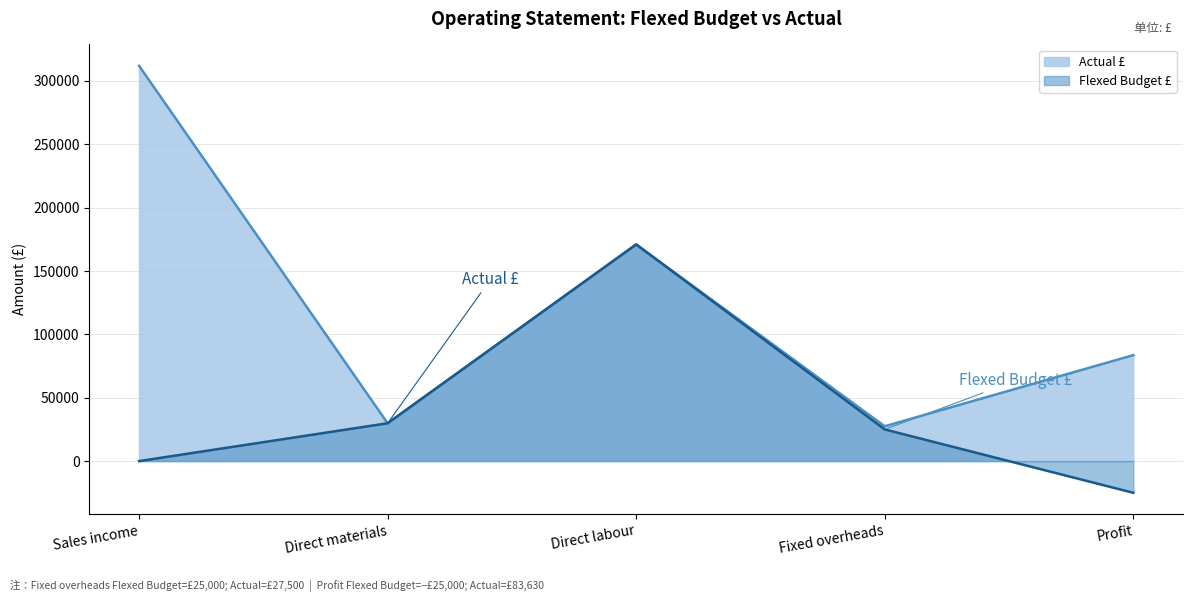

Reading left to right, list all the values displayed in this chart.

Flexed Budget: Sales income=0	Direct materials=29870	Direct labour=171000	Fixed overheads=25000	Profit=-25000
Actual: Sales income=312000	Direct materials=29870	Direct labour=171000	Fixed overheads=27500	Profit=83630